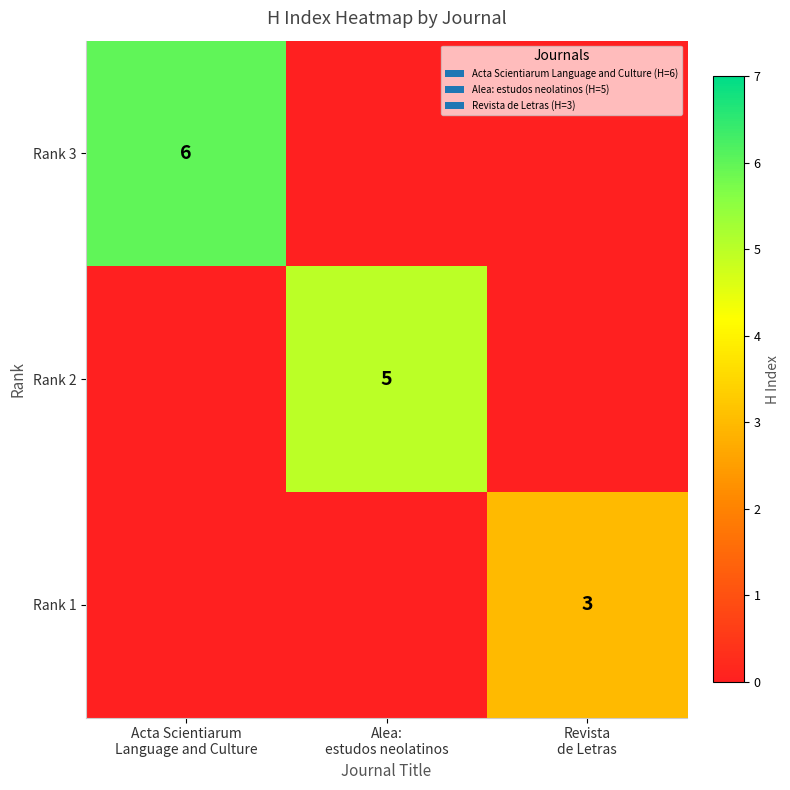

How many distinct data groups are displayed?

3